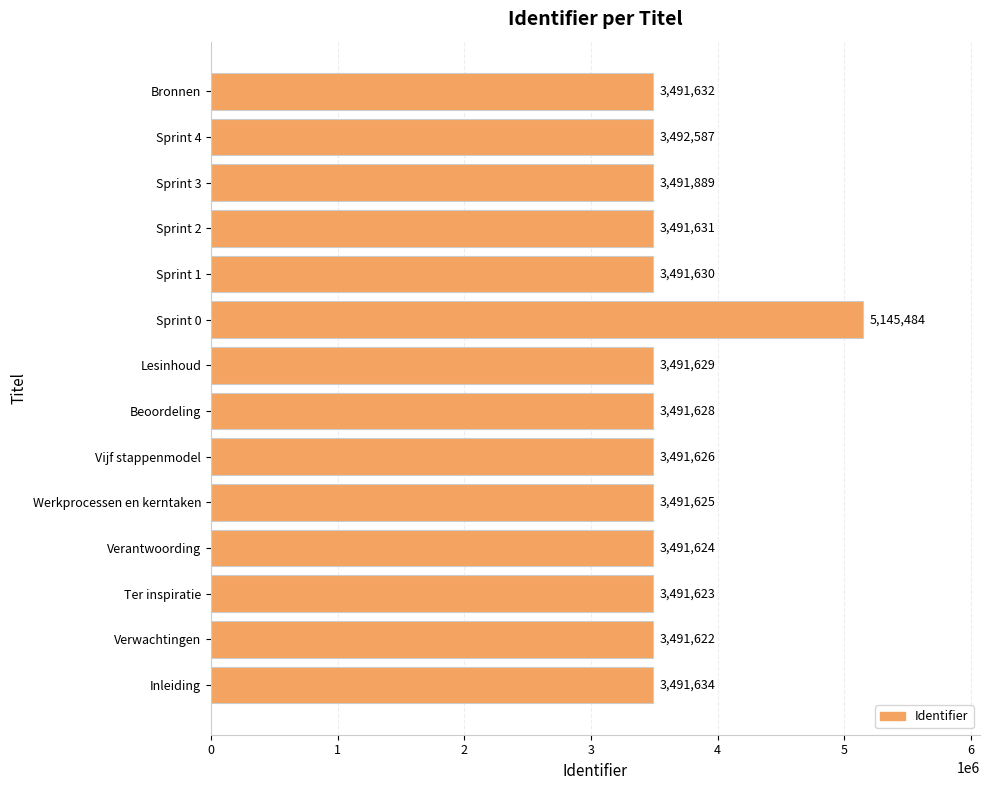

The value at Bronnen is 1453038. True or false?

False